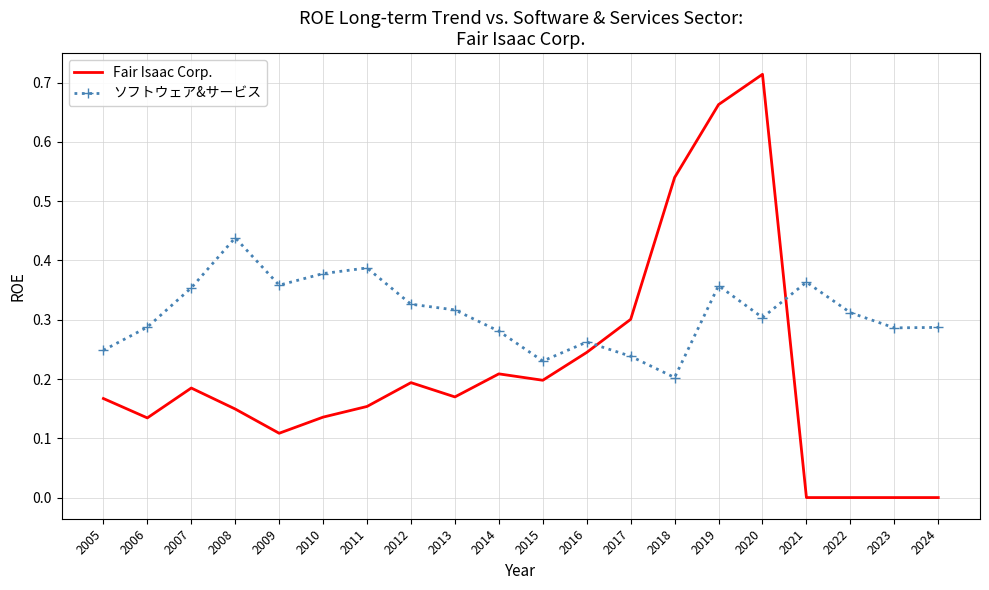

Between 2008 and 2015, which series saw the biggest shift?

ソフトウェア&サービス